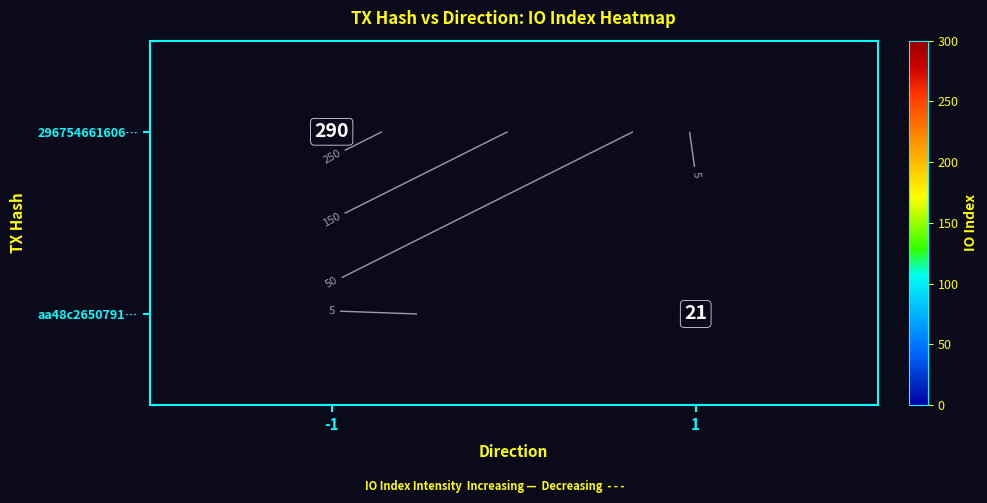

True or false: 296754661606… has a value of 465 at -1.

False